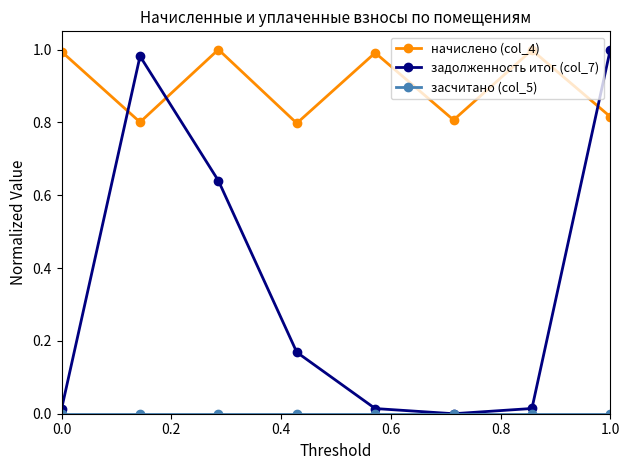

How many values in задолженность итог (col_7) are above zero?

7